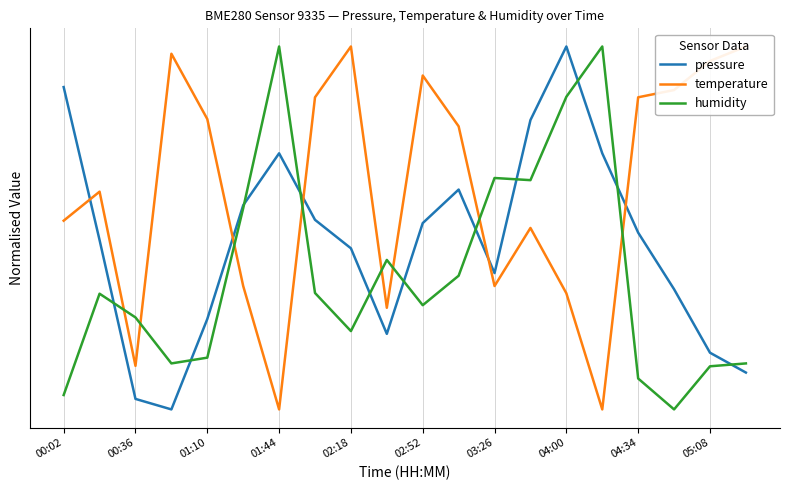

How many interior local peaks does the pressure series have?

3